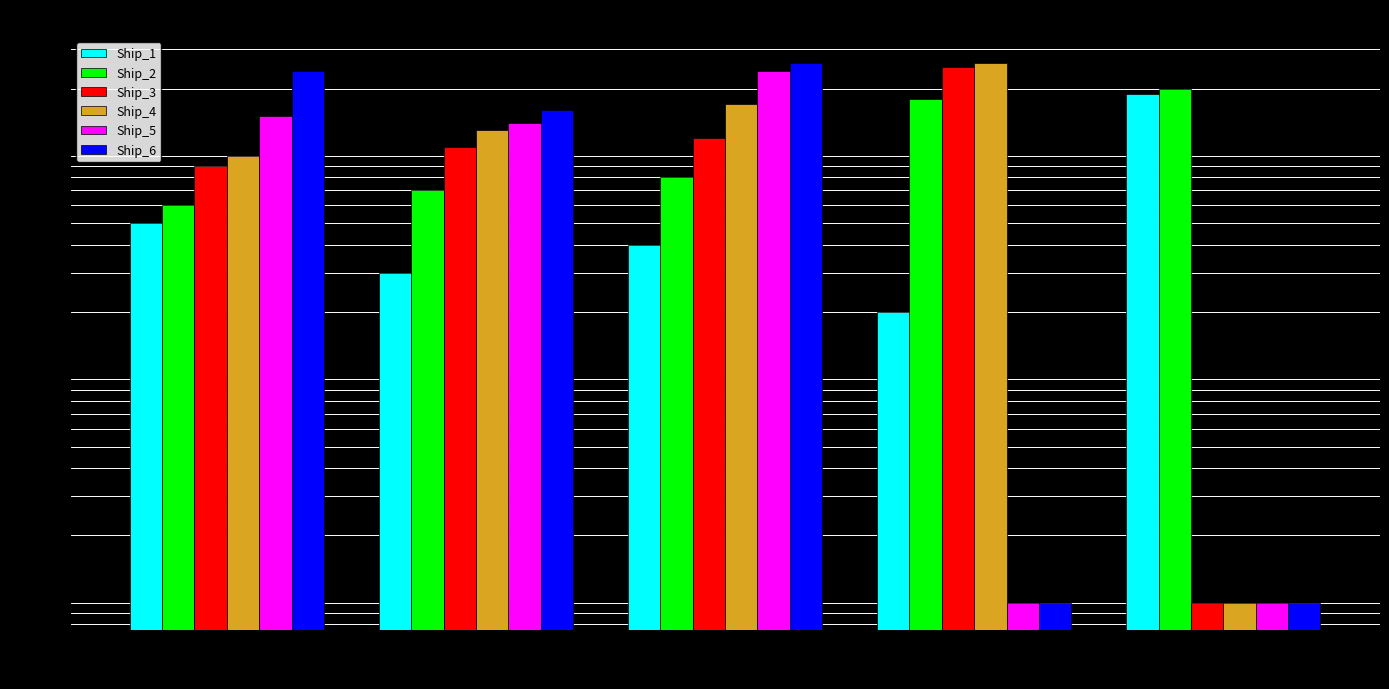

Is the value of Ship_6 at Bass Strait greater than the value of Ship_1 at West Coast?

Yes